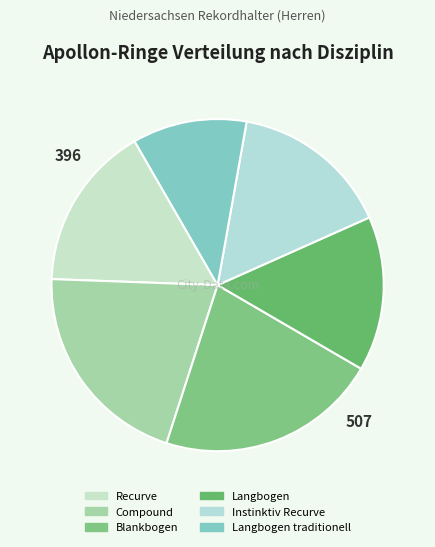

How many slices are in this pie chart?

6